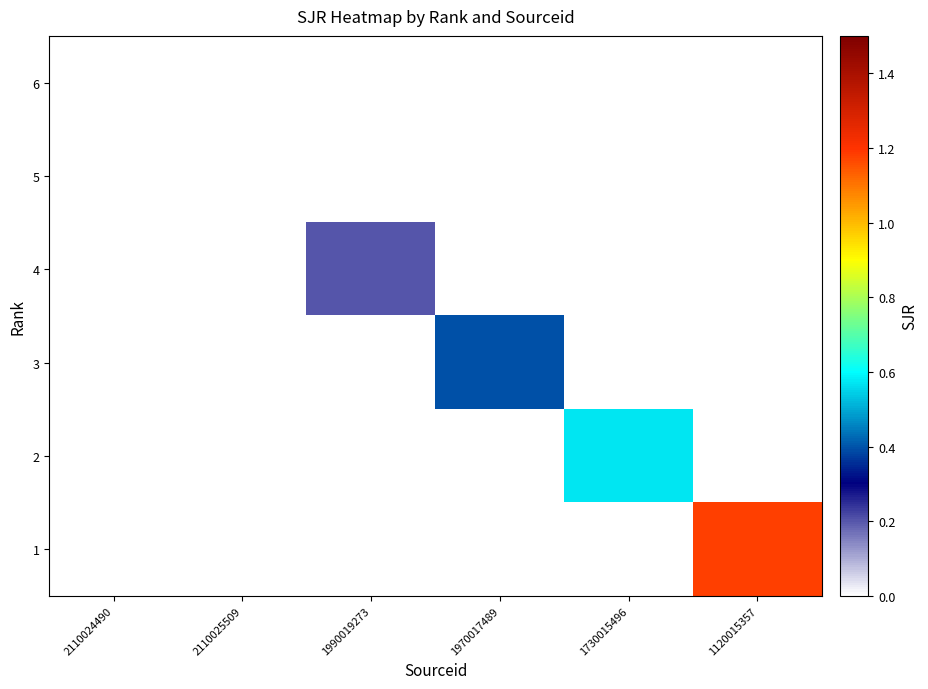

Reading right to left, what are all the values shown in this chart?

6: 1120015357=0.0	1730015496=0.0	1970017489=0.0	1990019273=0.0	2110025509=0.0	2110024490=0.0
5: 1120015357=0.0	1730015496=0.0	1970017489=0.0	1990019273=0.0	2110025509=0.0	2110024490=0.0
4: 1120015357=0.0	1730015496=0.0	1970017489=0.0	1990019273=0.2	2110025509=0.0	2110024490=0.0
3: 1120015357=0.0	1730015496=0.0	1970017489=0.4	1990019273=0.0	2110025509=0.0	2110024490=0.0
2: 1120015357=0.0	1730015496=0.6	1970017489=0.0	1990019273=0.0	2110025509=0.0	2110024490=0.0
1: 1120015357=1.2	1730015496=0.0	1970017489=0.0	1990019273=0.0	2110025509=0.0	2110024490=0.0